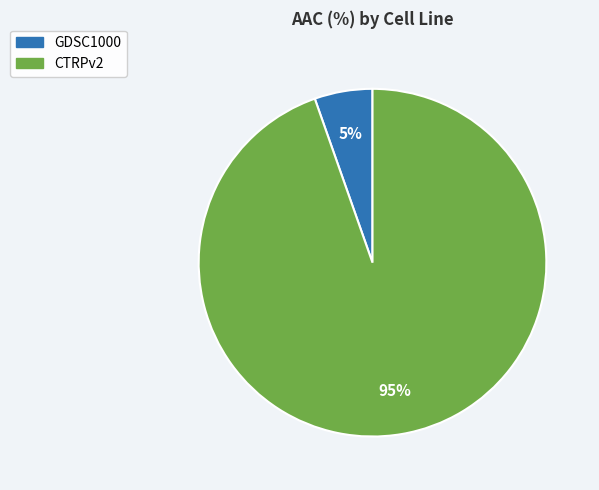

Which category has the smallest portion of the pie?

GDSC1000